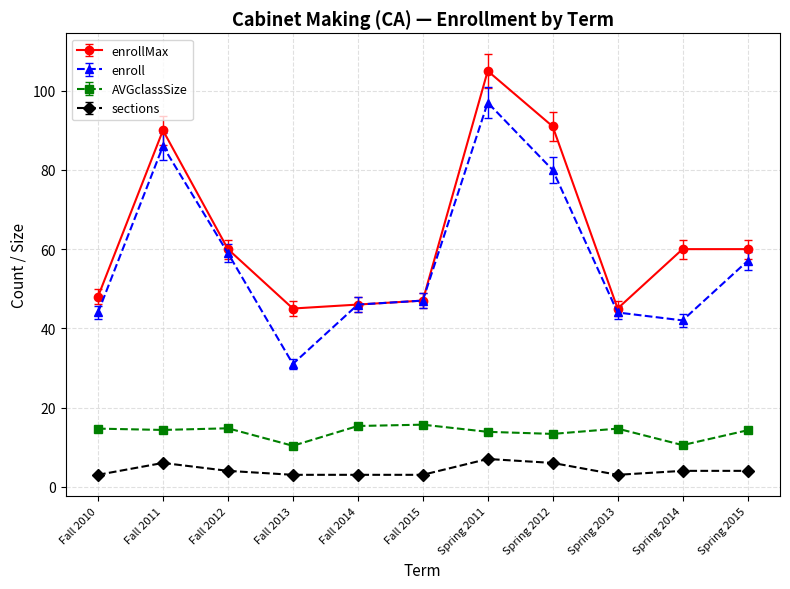

Which series has the largest range (max minus min)?

enroll